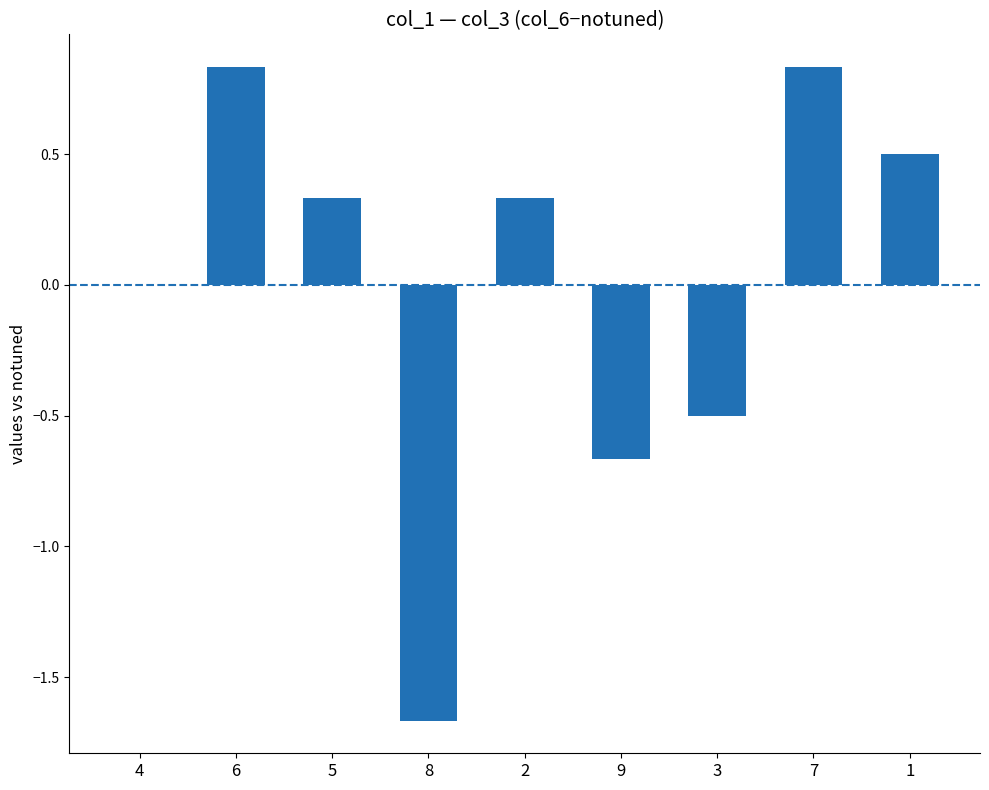

True or false: the data shows 0.8 at 1.

False